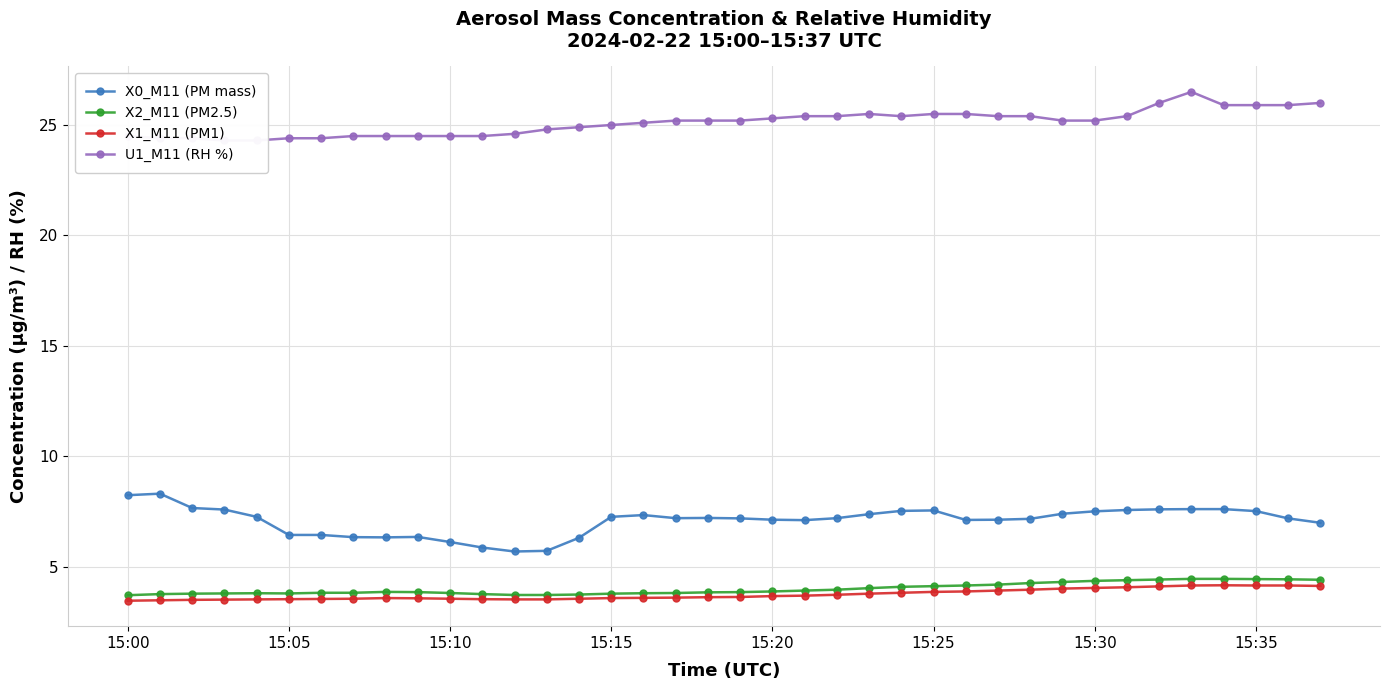

At which category is the sum across all series the highest?

33